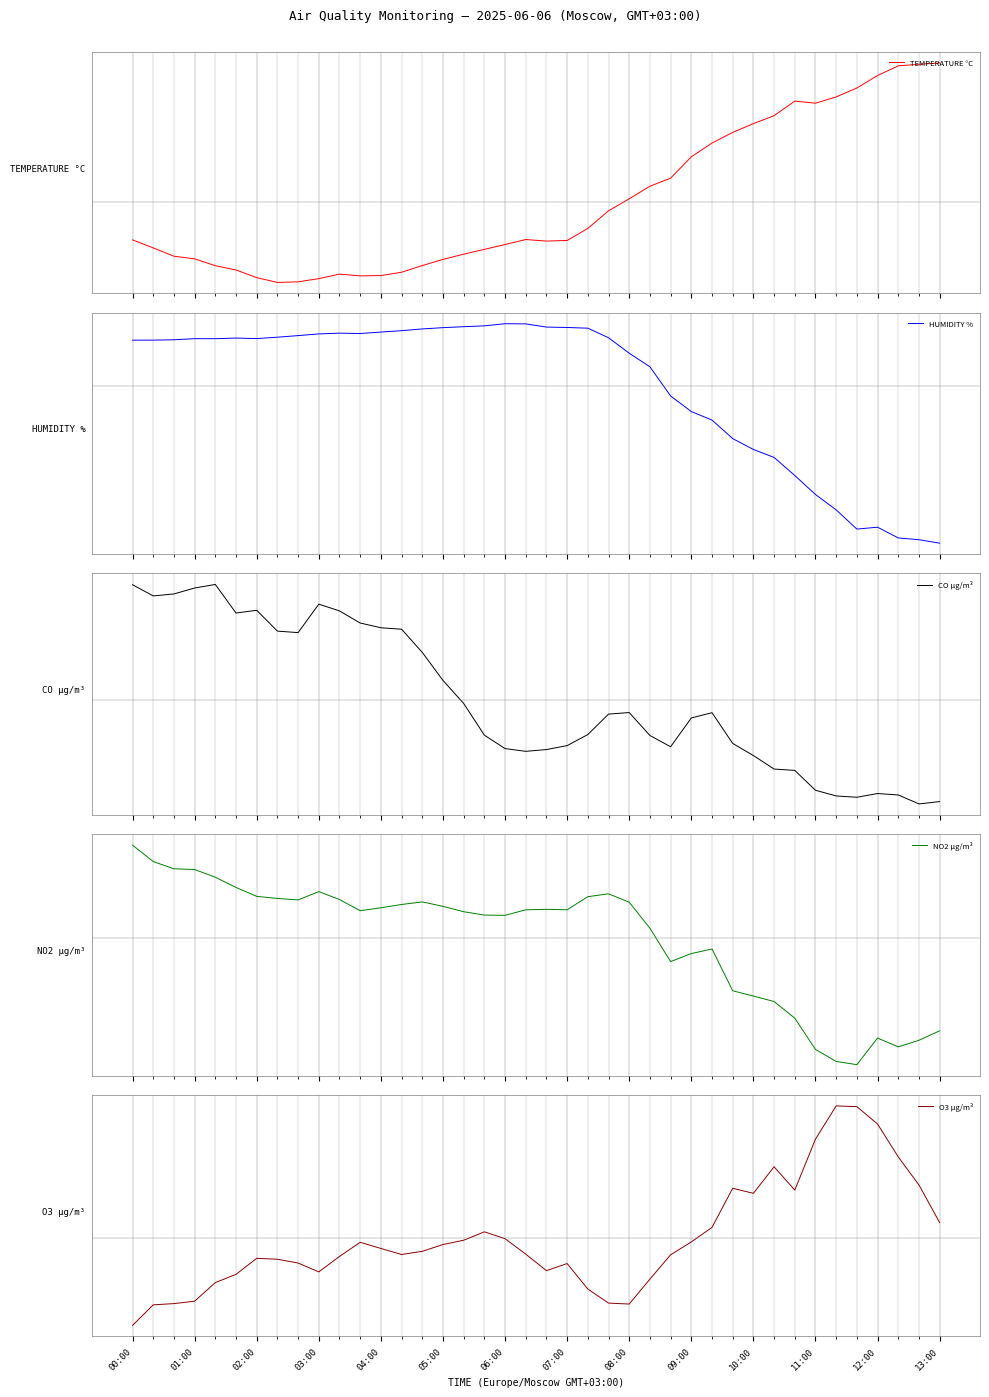

What is the difference between the maximum and second lowest values in the HUMIDITY % series?

32.3